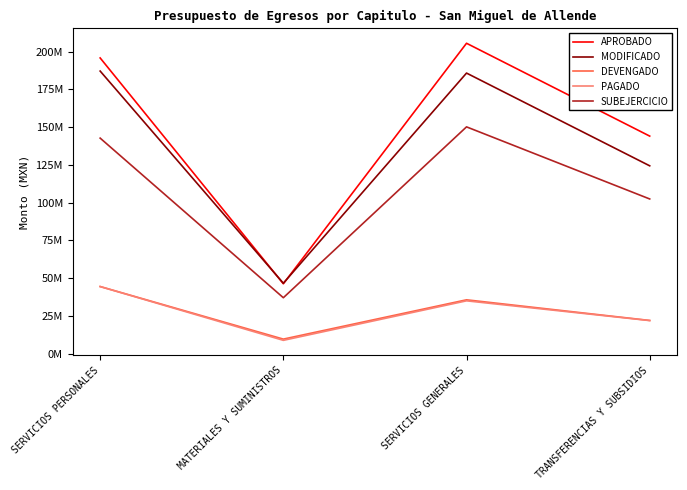

Which series has the widest spread of values?

APROBADO